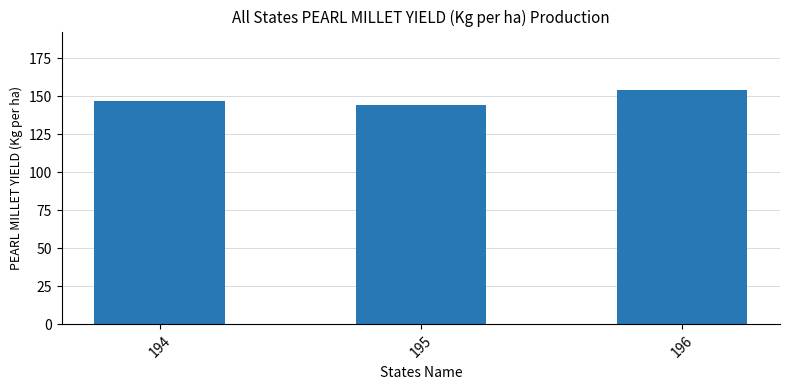

Approximately how many times larger is the value at 194 compared to 196?

1.0